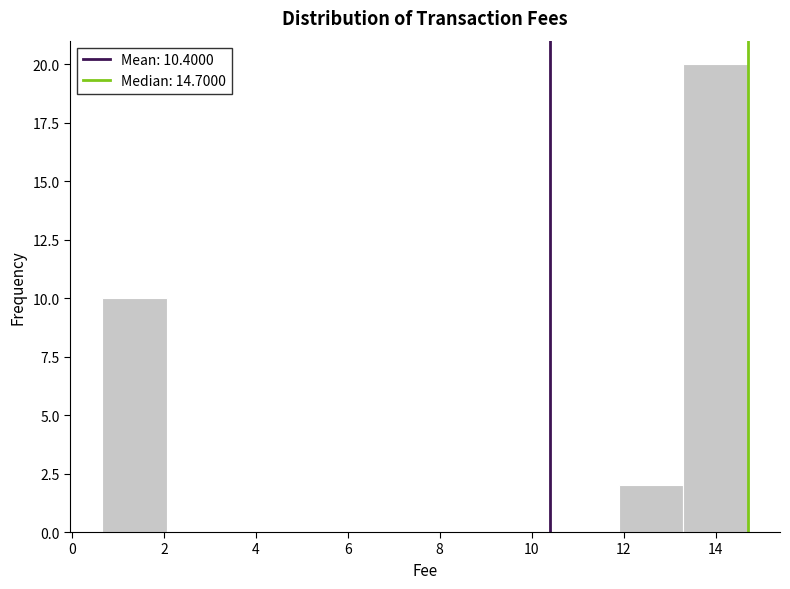

Which range on the x-axis has the tallest bar?

13.2 to 14.8